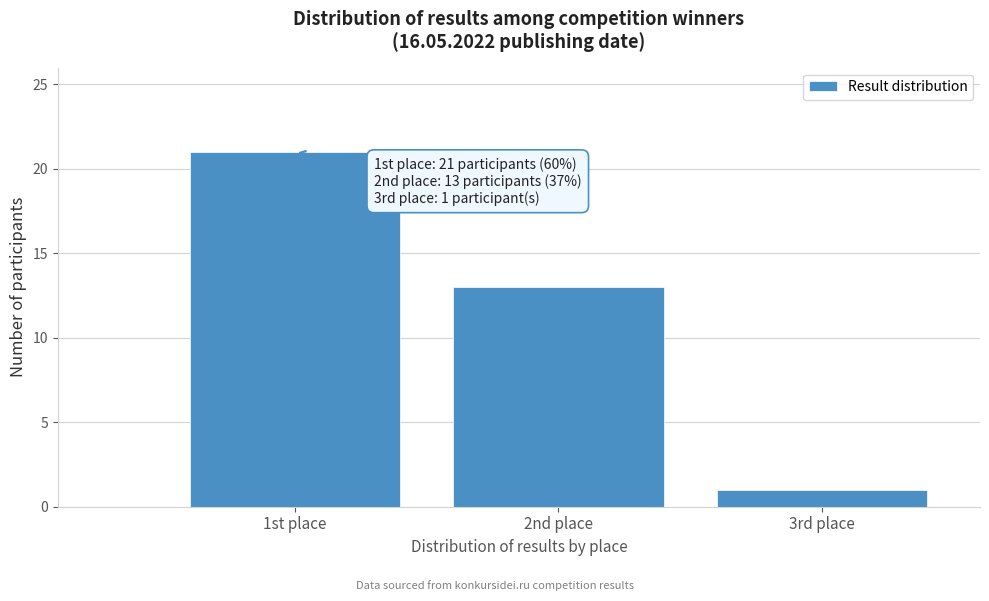

Reading left to right, extract all data points from this chart.

1st place=21	2nd place=13	3rd place=1